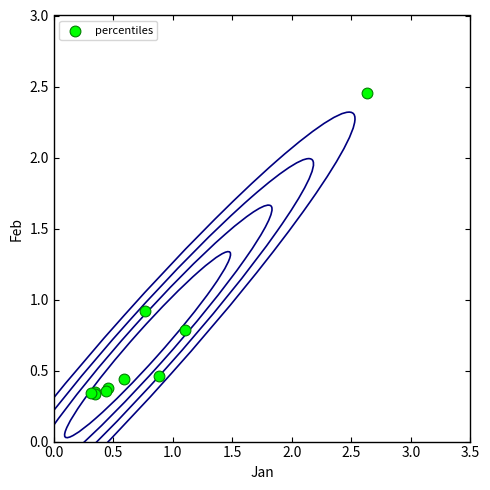

What Y value in the scatter plot is closest to 1?

0.9